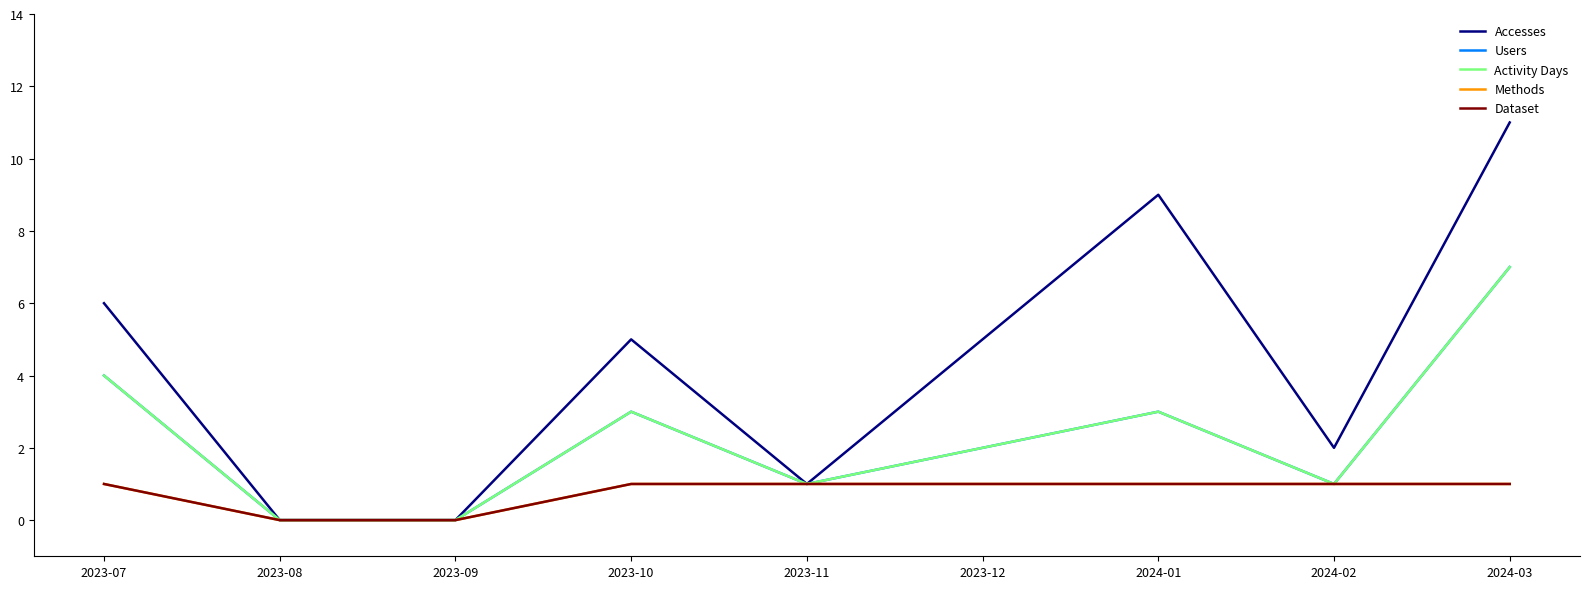

What is the spread (max minus min) of values at 2024-03?

10